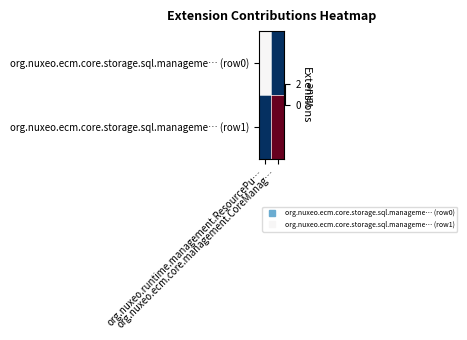

What is the total value across all series at org.nuxeo.ecm.core.management.CoreManag…?

2